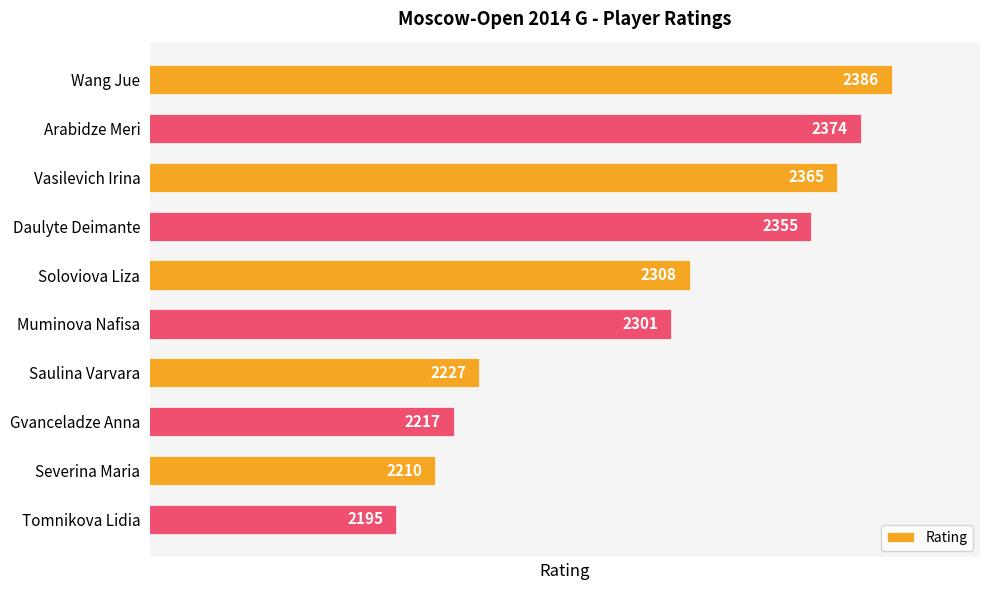

True or false: the data shows 1233 at Wang Jue.

False